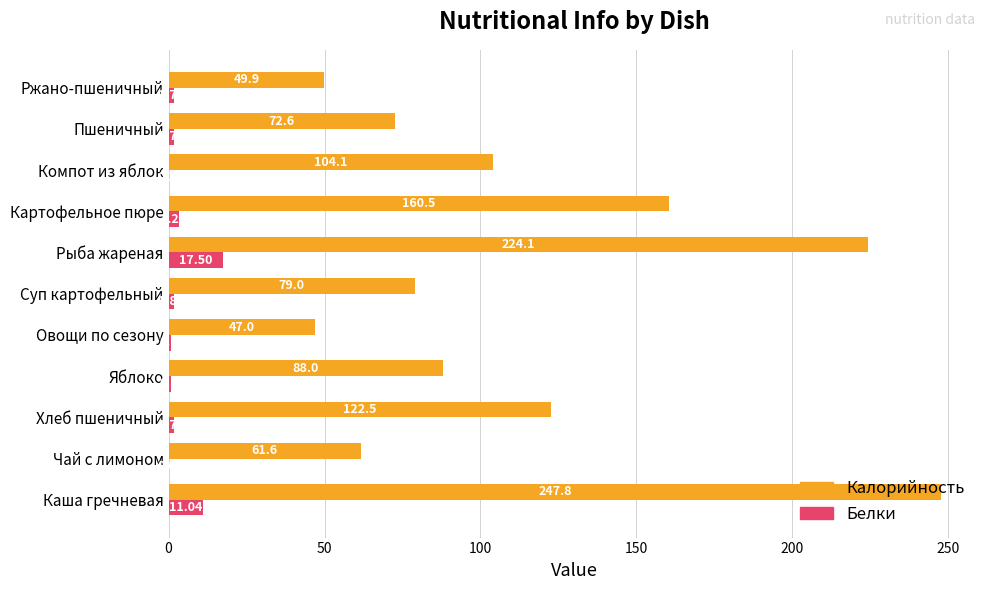

What is the sum of the Калорийность values at Каша гречневая and Яблоко?

335.8